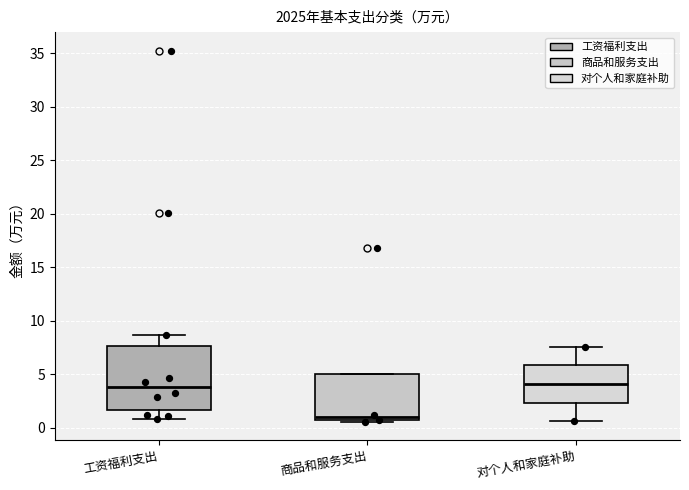

Reading left to right, read every box against the y-axis: the position of its median line, the range the box covers, and the ends of its whiskers. The values are not printed on the chart, so give them approximately, as read against the axis.

工资福利支出: median 4.0, box 1.5 to 7.5, whiskers 1.0 to 8.5
商品和服务支出: median 1.0, box 0.5 to 5.0, whiskers 0.5 to 5.0
对个人和家庭补助: median 4.0, box 2.5 to 6.0, whiskers 0.5 to 7.5